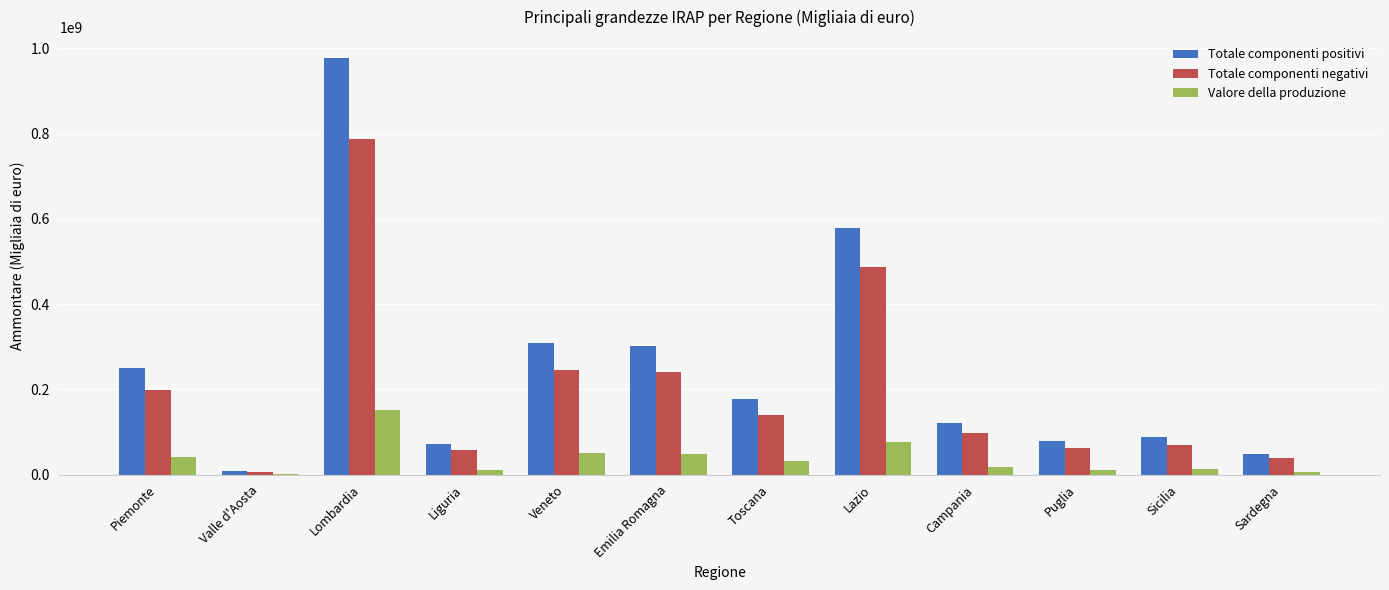

The value of Totale componenti positivi at Sicilia is 87148326. True or false?

True